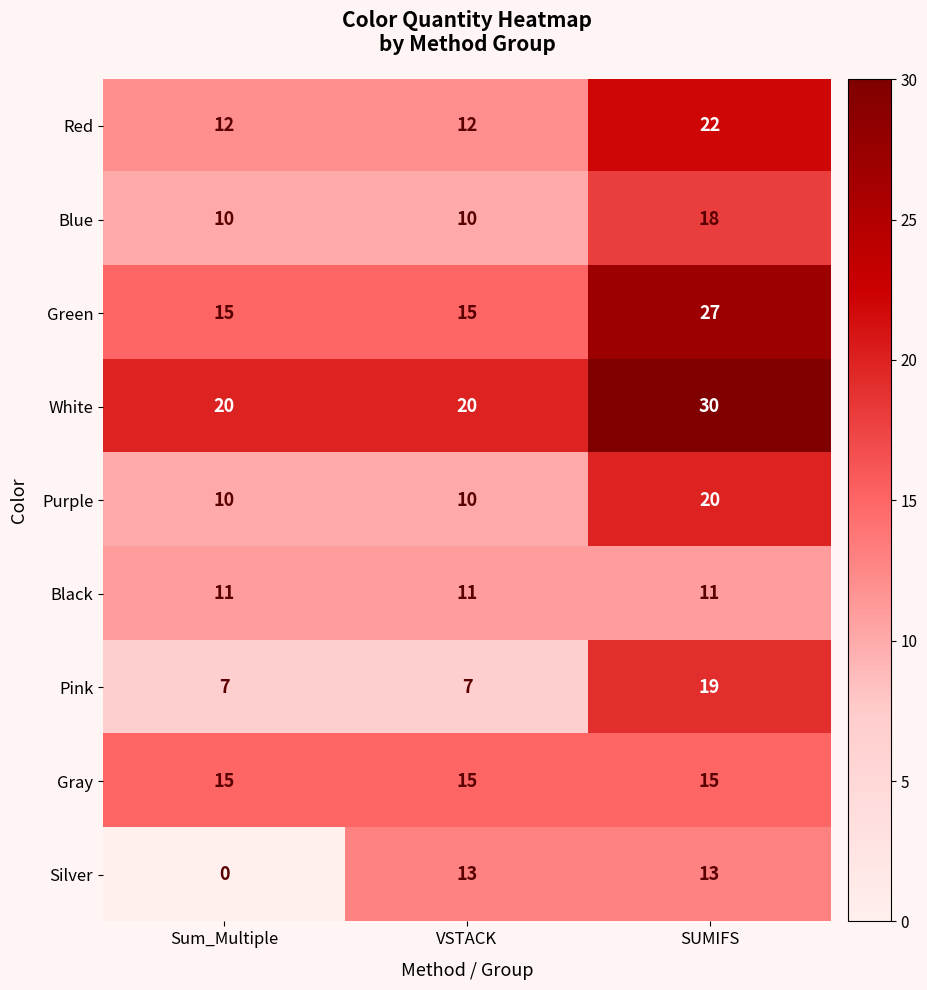

What is the difference between the highest and lowest values at Sum_Multiple?

20